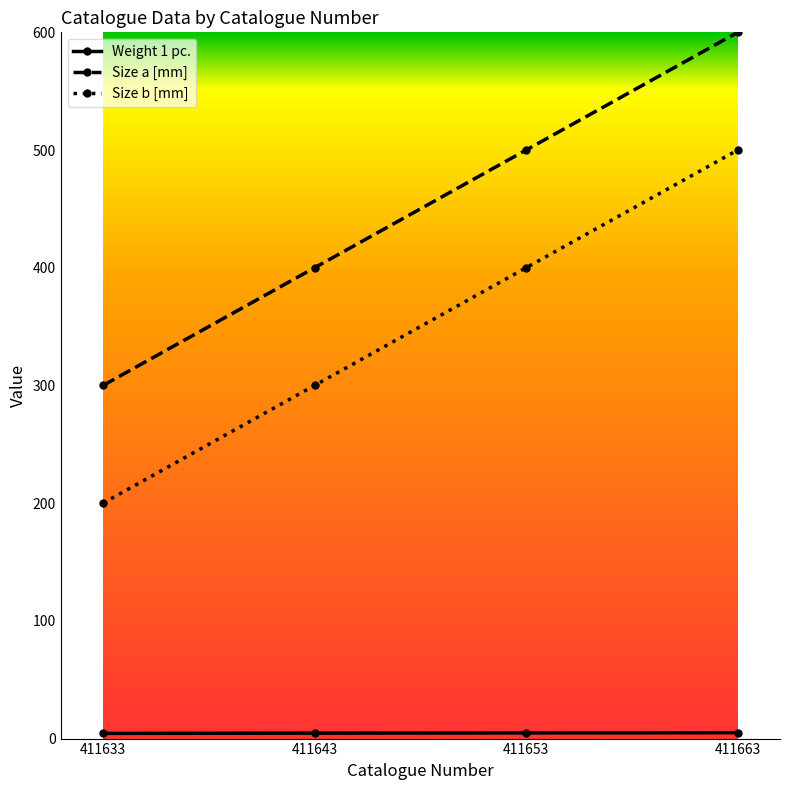

The Size a [mm] series shows 431.8 at 411633. True or false?

False